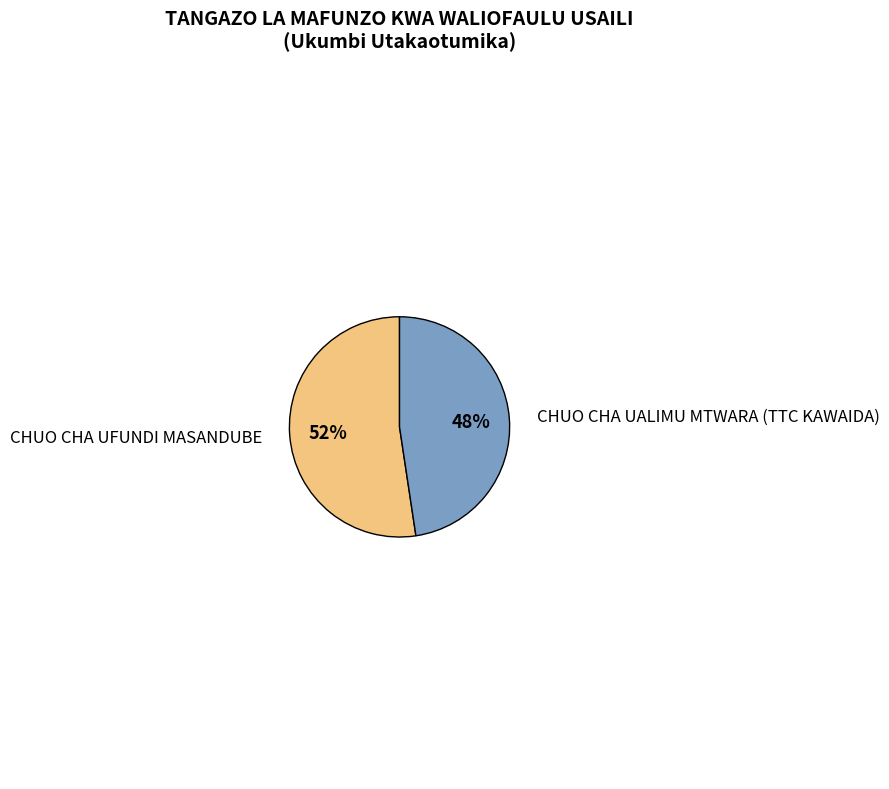

Does any single category account for the majority?

Yes